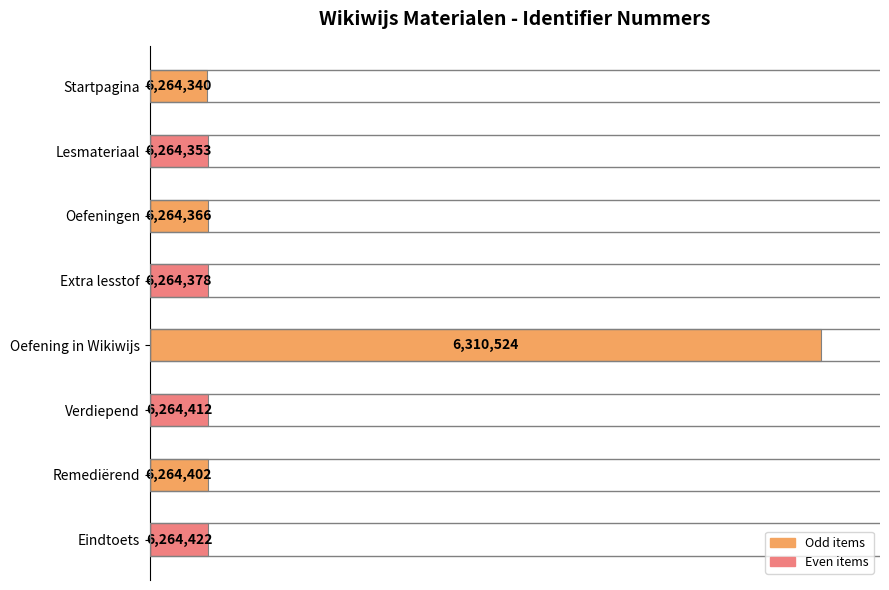

Are the bars horizontal?

Yes